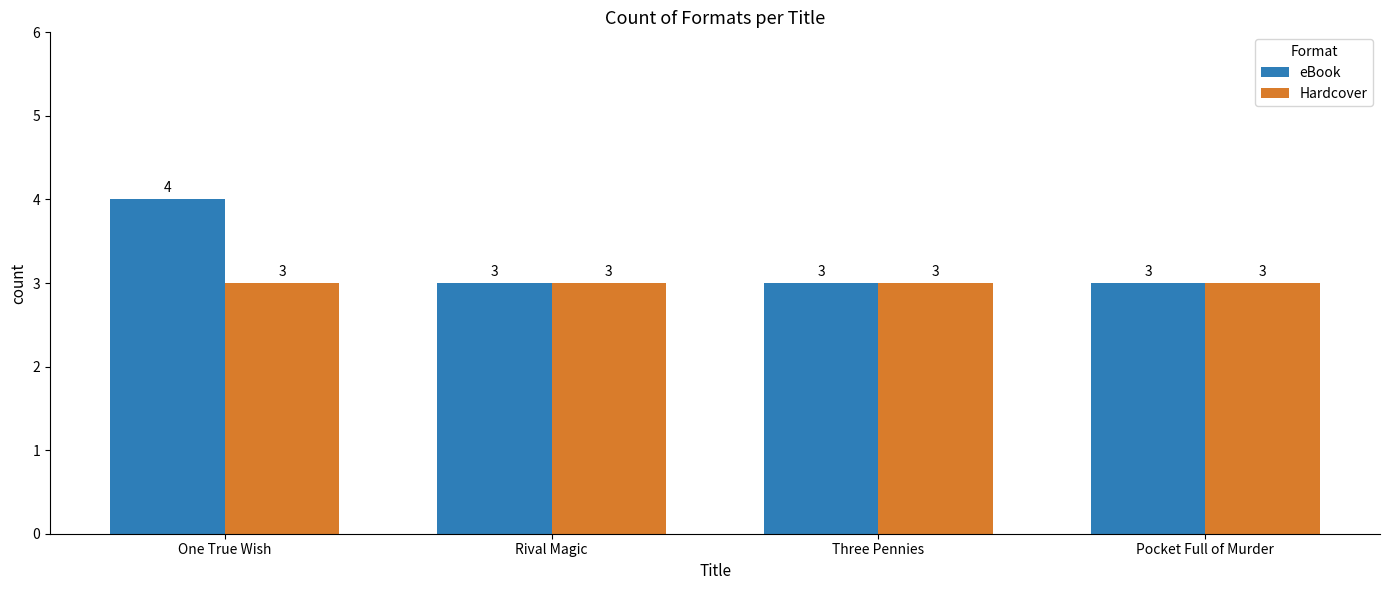

What is the greatest value displayed?

4